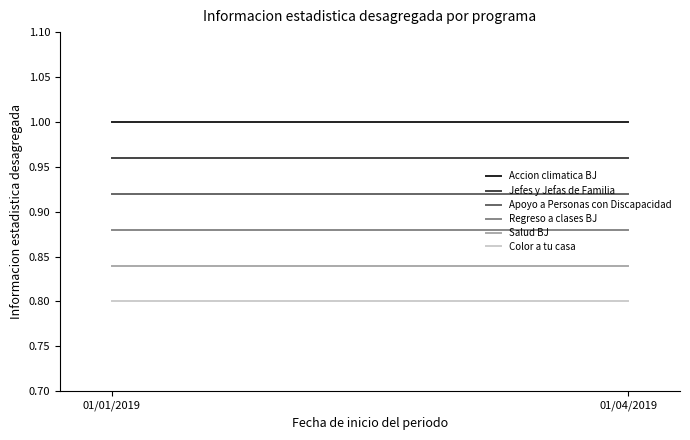

What is the total value across all series at 01/01/2019?

5.4